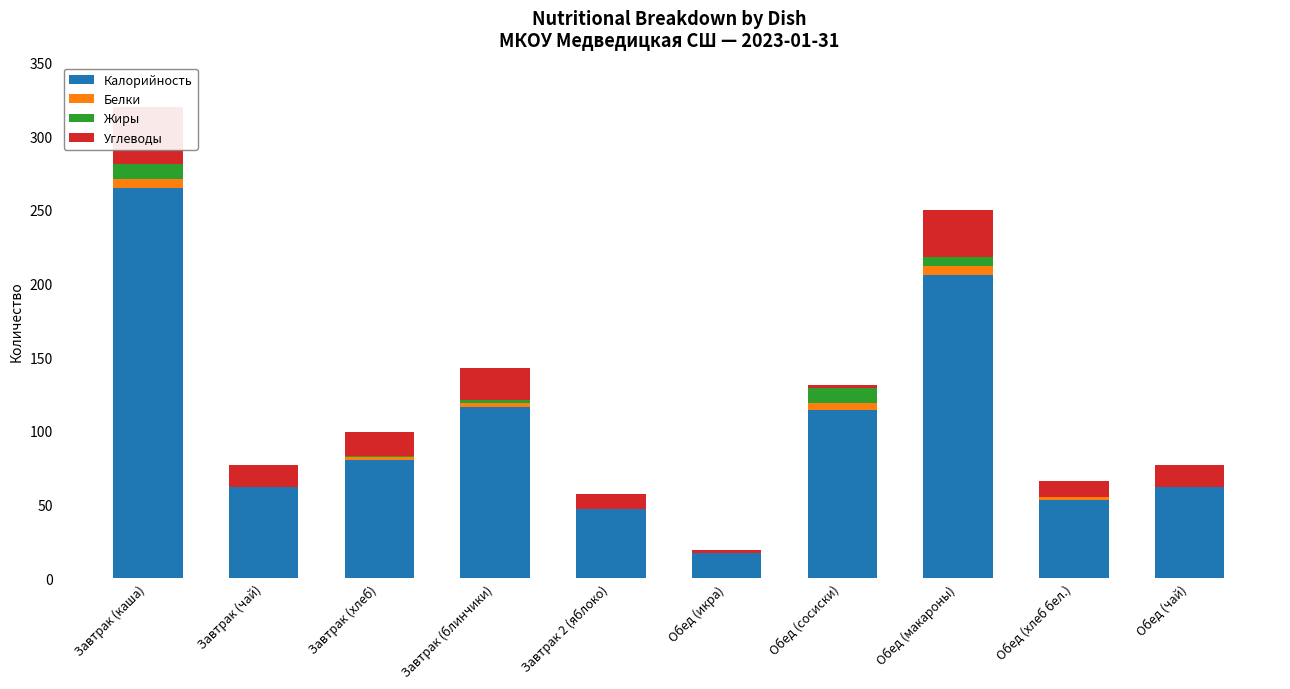

List the labels in order of Углеводы value, largest first.

Завтрак (каша), Обед (макароны), Завтрак (блинчики), Завтрак (хлеб), Завтрак (чай), Обед (чай), Обед (хлеб бел.), Завтрак 2 (яблоко), Обед (икра), Обед (сосиски)